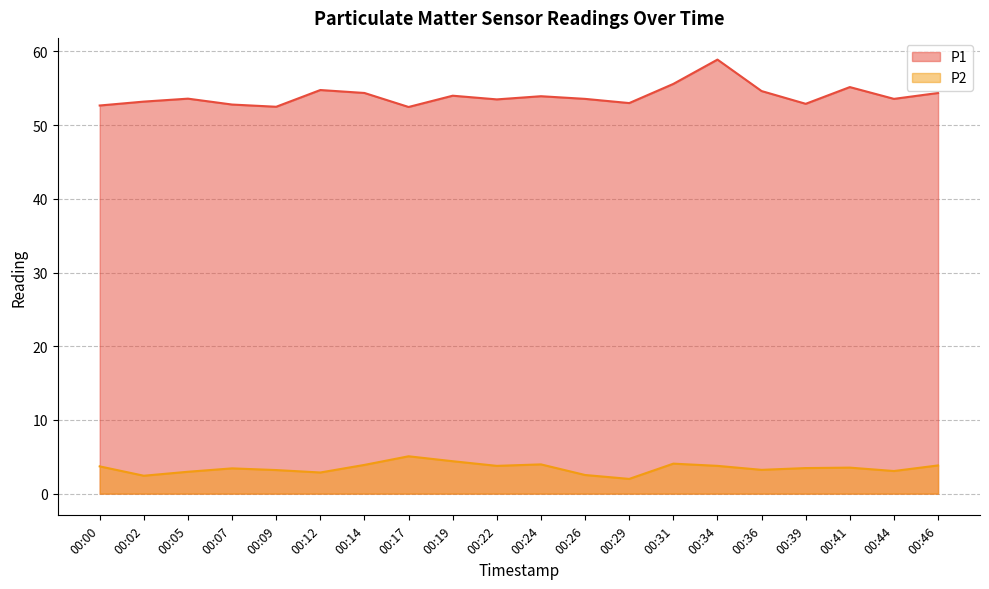

What is the difference between the highest and lowest values at 00:00?

49.0